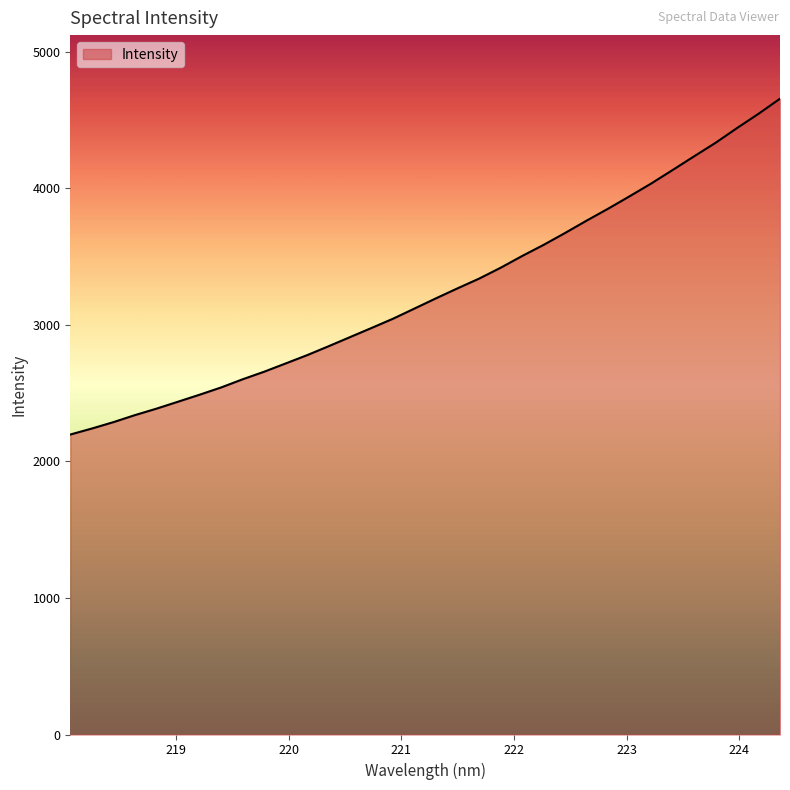

What is the minimum value shown in the chart?

2196.7